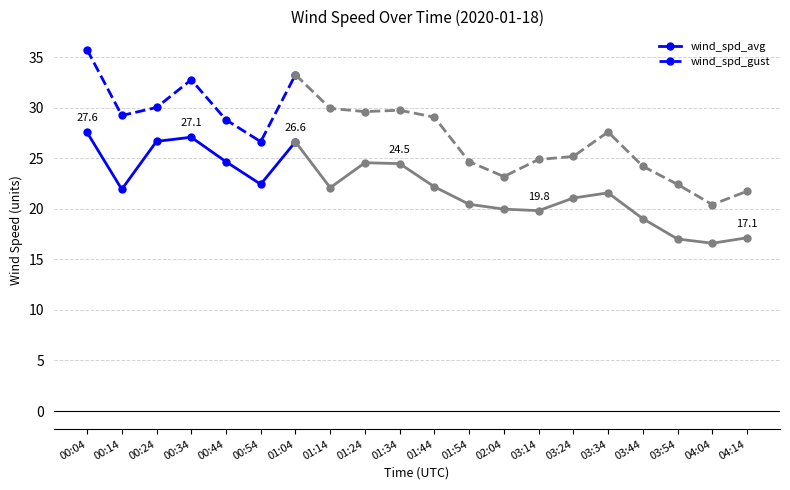

Where is the first local minimum for wind_spd_gust?

00:14